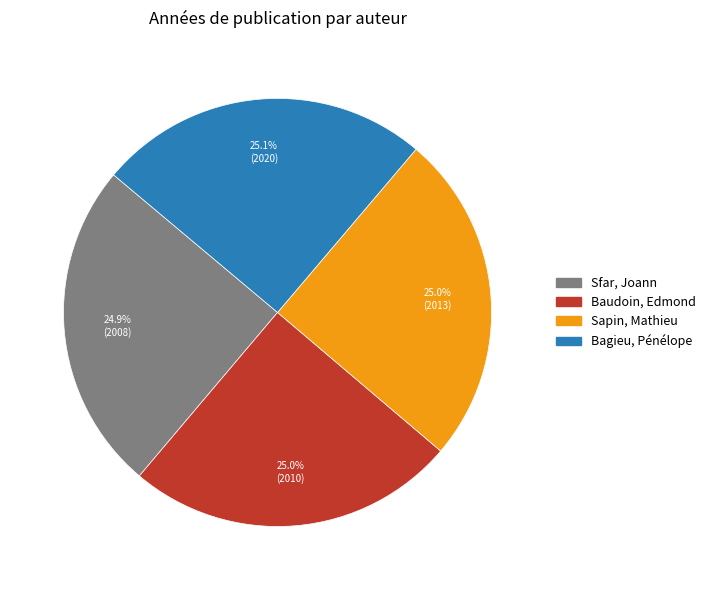

What portion of the pie excludes Baudoin, Edmond?

75.0%